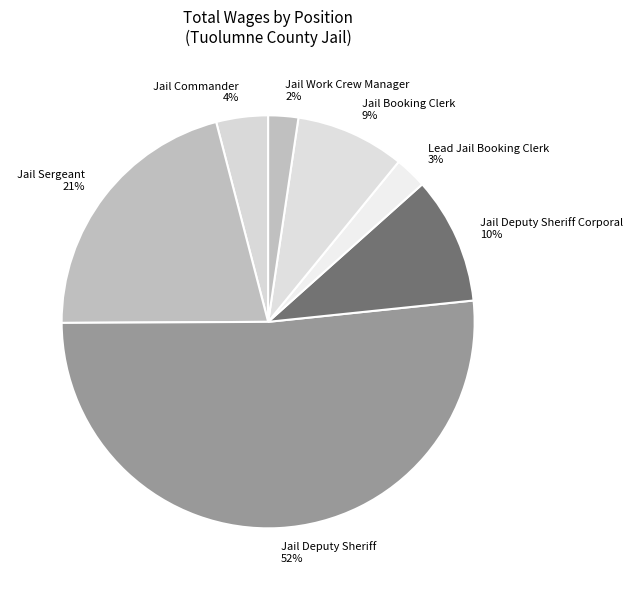

True or false: Jail Booking Clerk 9% accounts for 9% of the total.

True